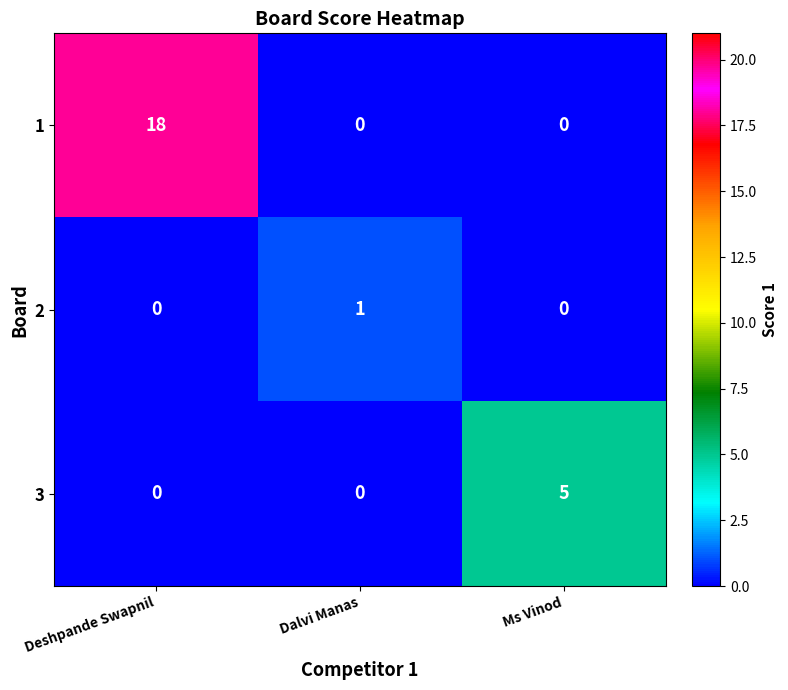

Reading right to left, extract all data points from this chart.

1: 0	0	18
2: 0	1	0
3: 5	0	0